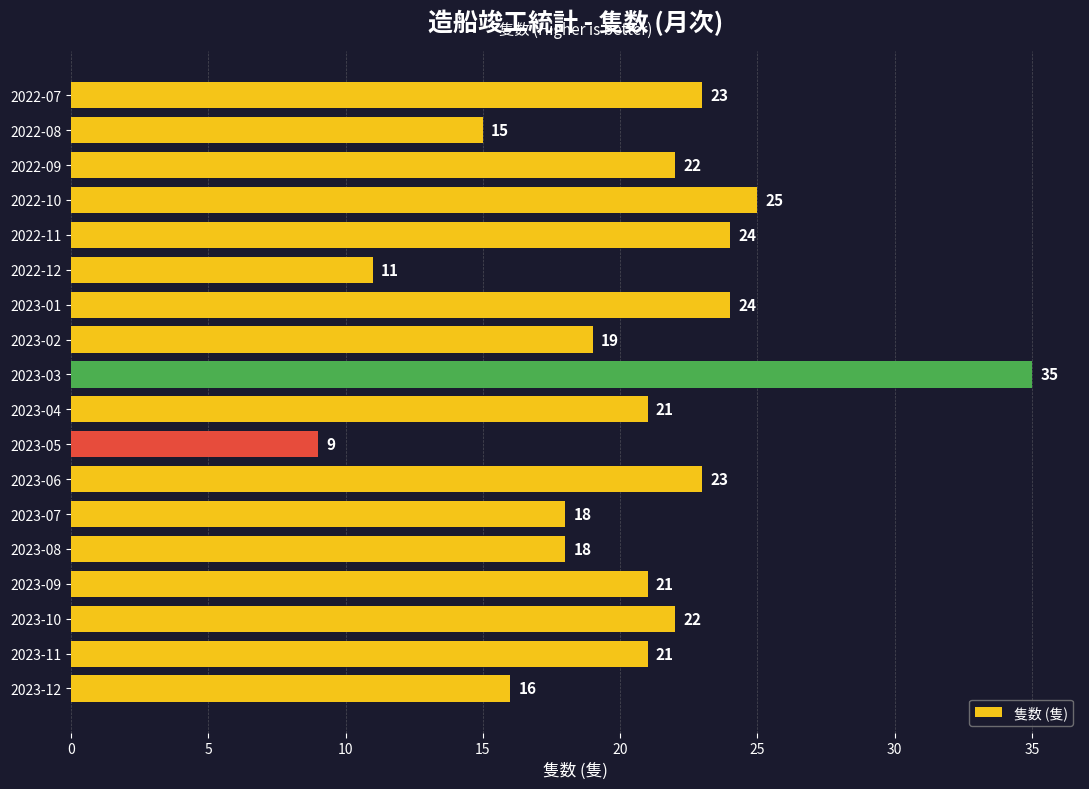

What is the average value?

20